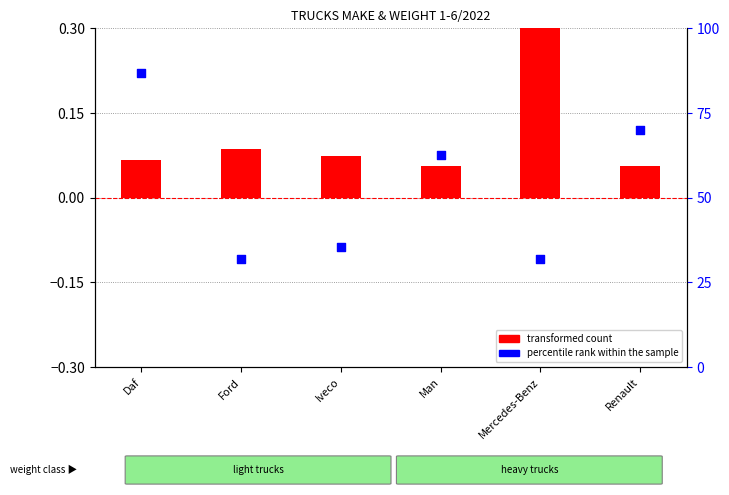

Which series has the largest total across all categories?

percentile rank within the sample